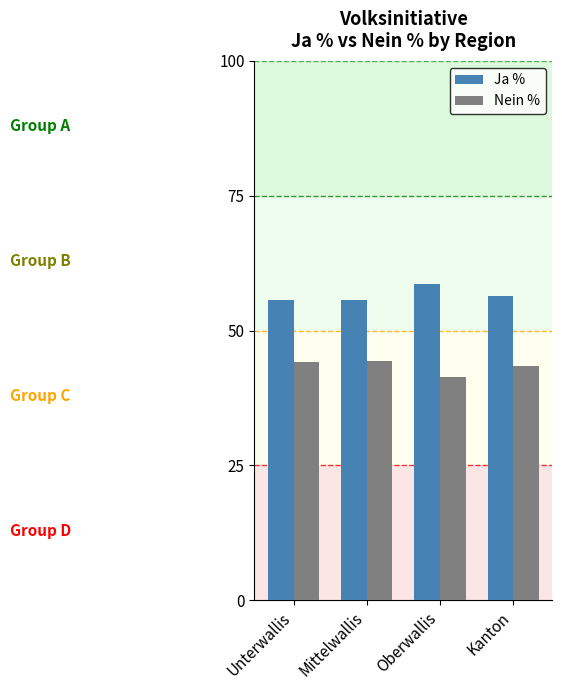

How many series are shown in this chart?

2